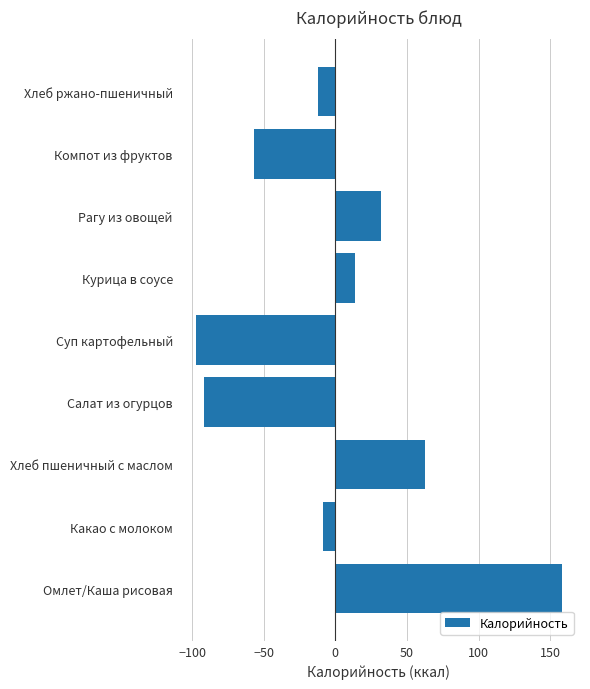

How many values are above zero?

4